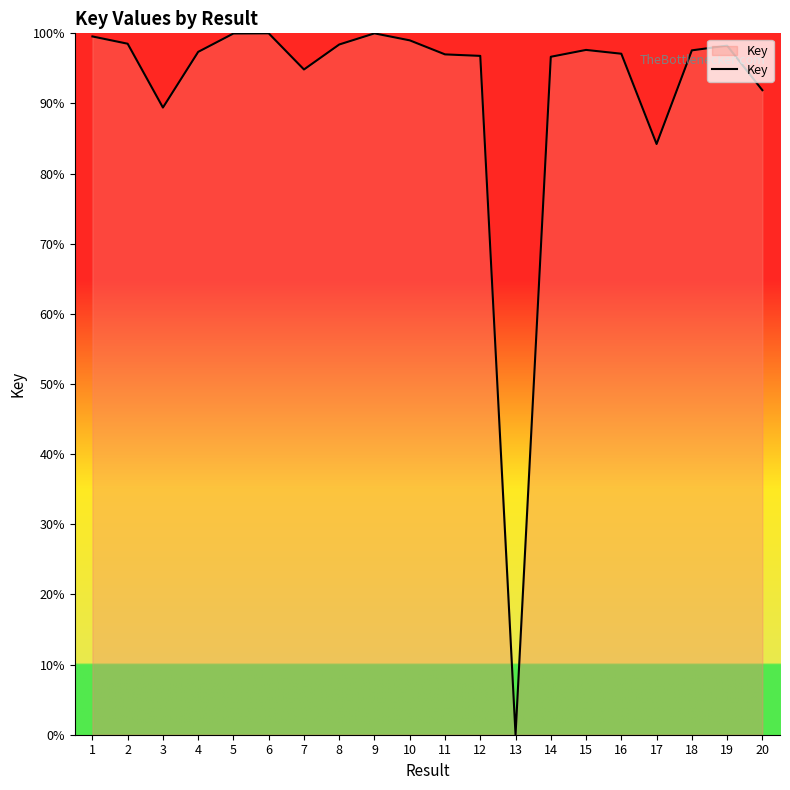

What is the difference between the values at 8 and 3?

9.0